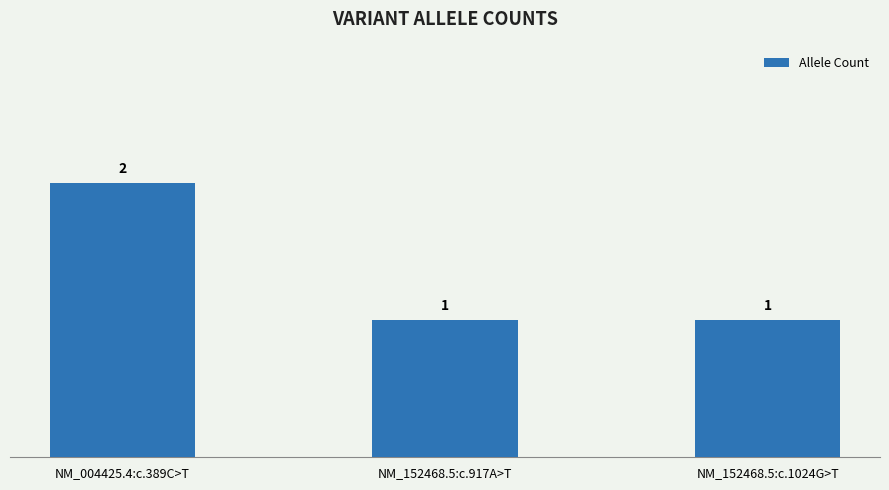

What is the label of the 1st bar from the right?

NM_152468.5:c.1024G>T